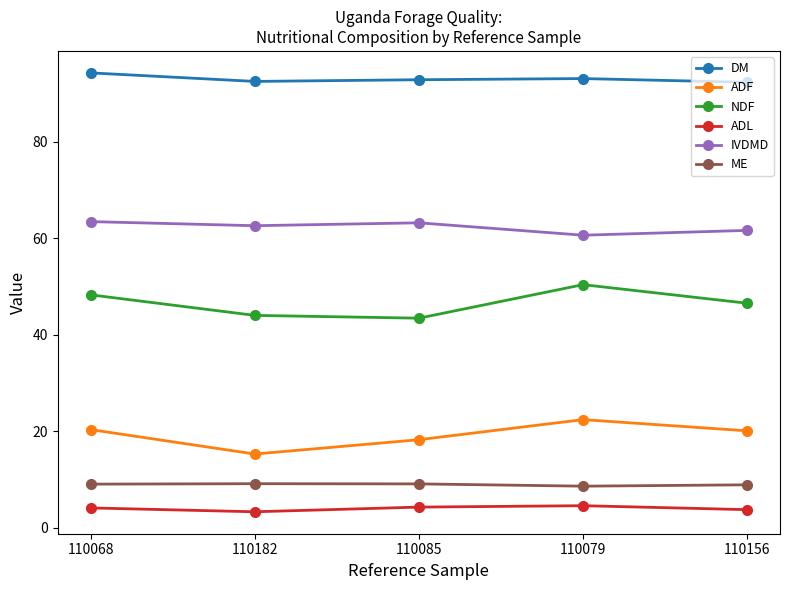

Rank the series by their maximum value, from highest to lowest.

DM, IVDMD, NDF, ADF, ME, ADL